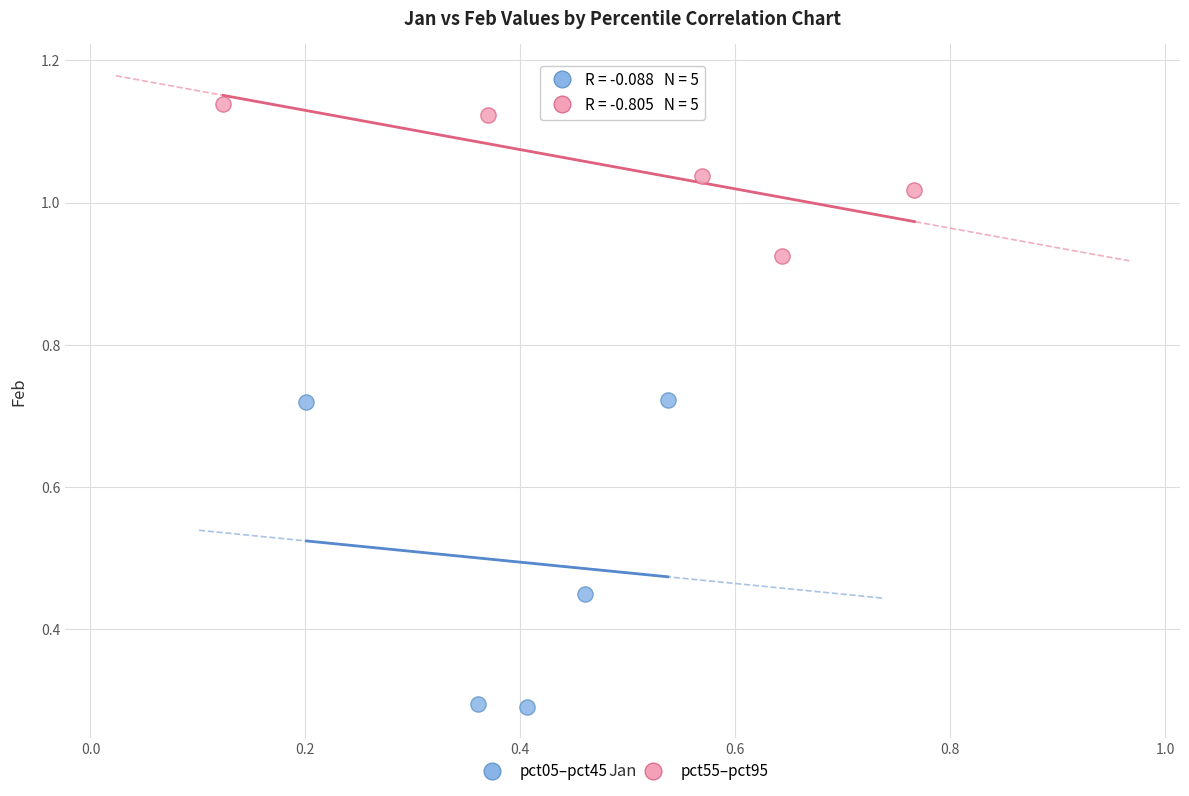

Which series has the widest spread of Y values?

pct05–pct45